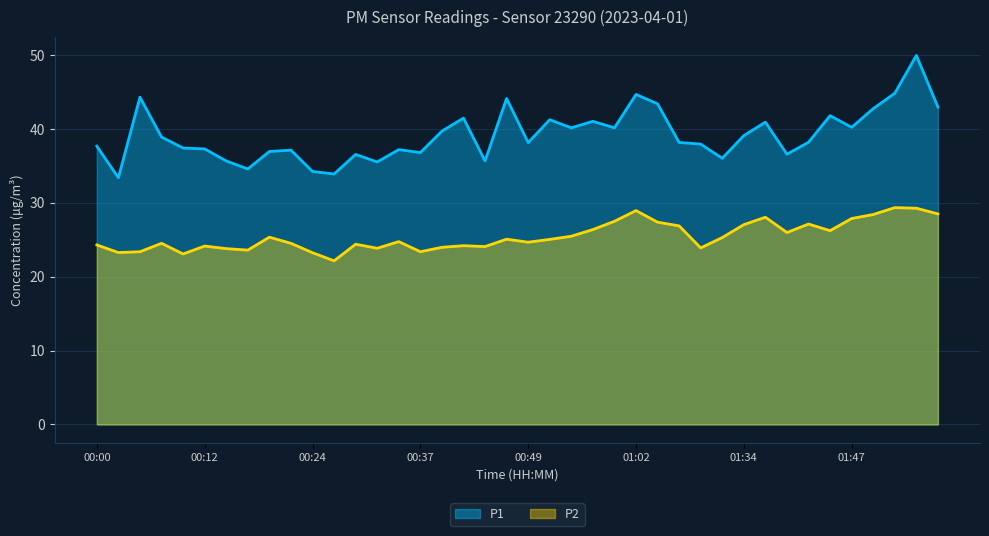

At 00:49, list the series in order from largest to smallest.

P1, P2